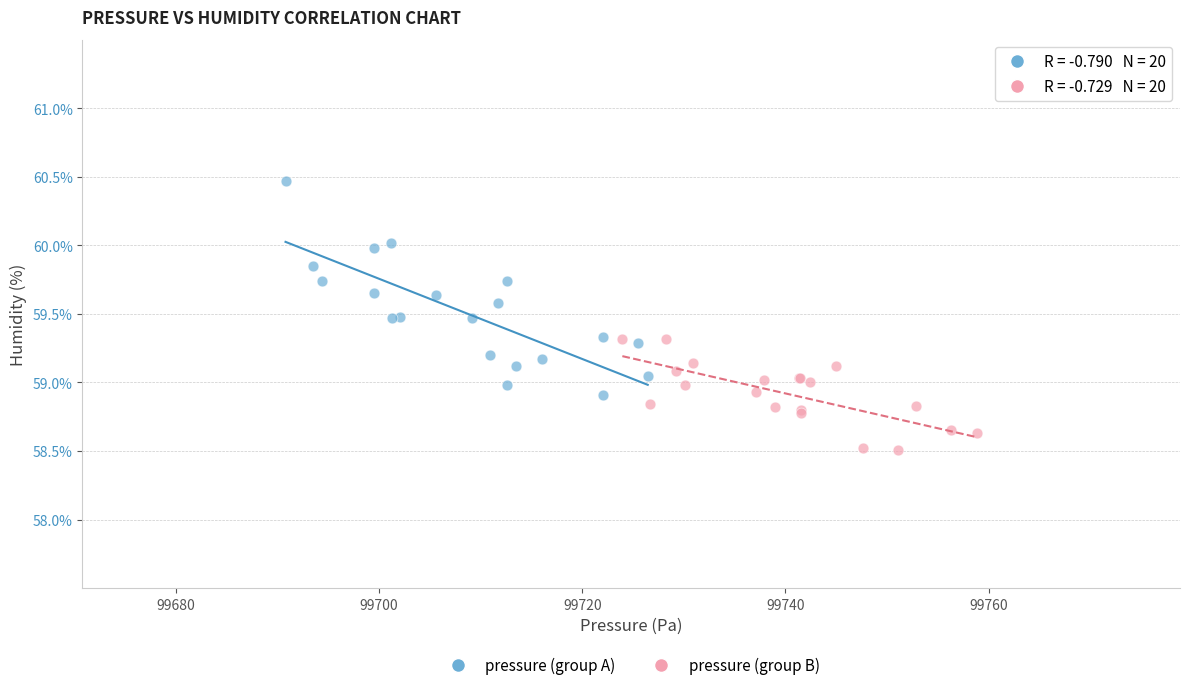

Which series has the widest spread of Y values?

pressure (group A)